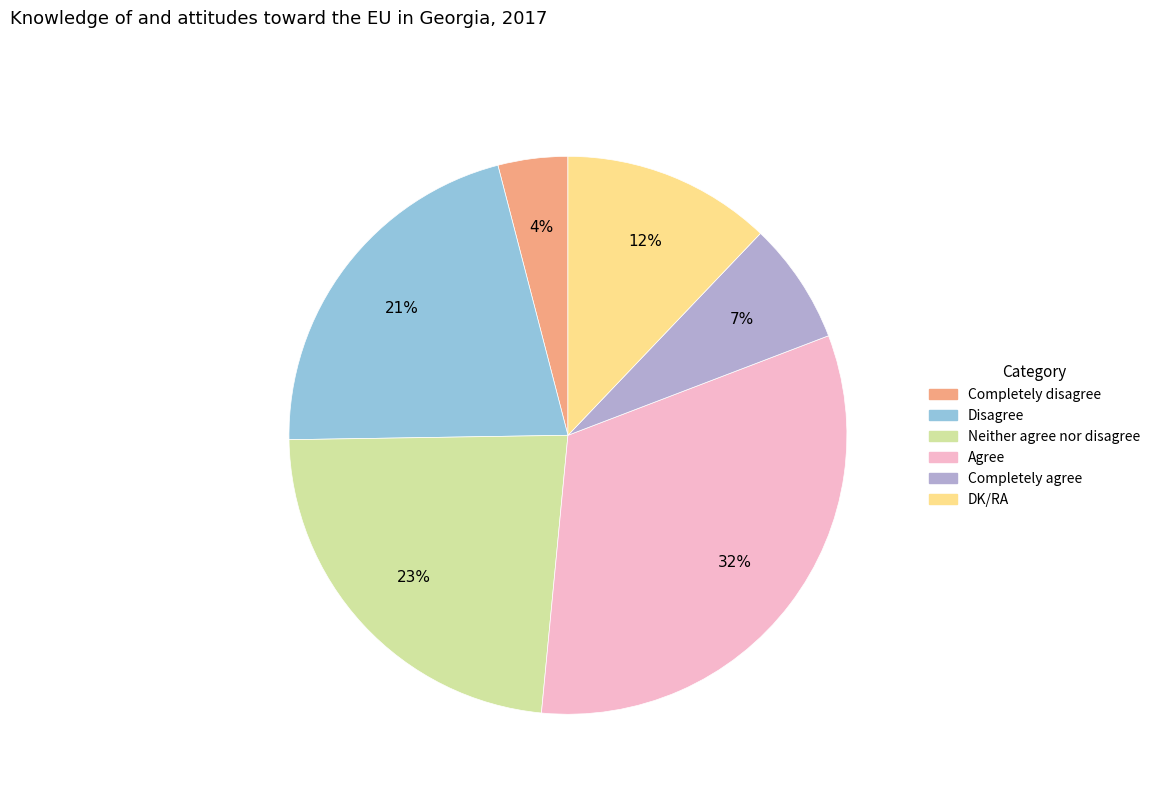

To the nearest percent, what is the combined percentage of Disagree and Neither agree nor disagree?

44%